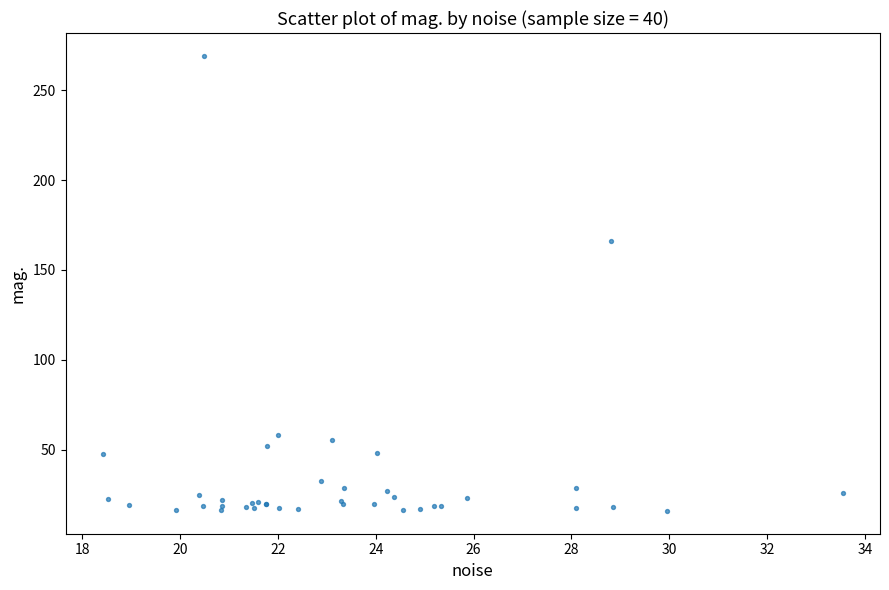

What Y value in the scatter plot is closest to 142?

166.4